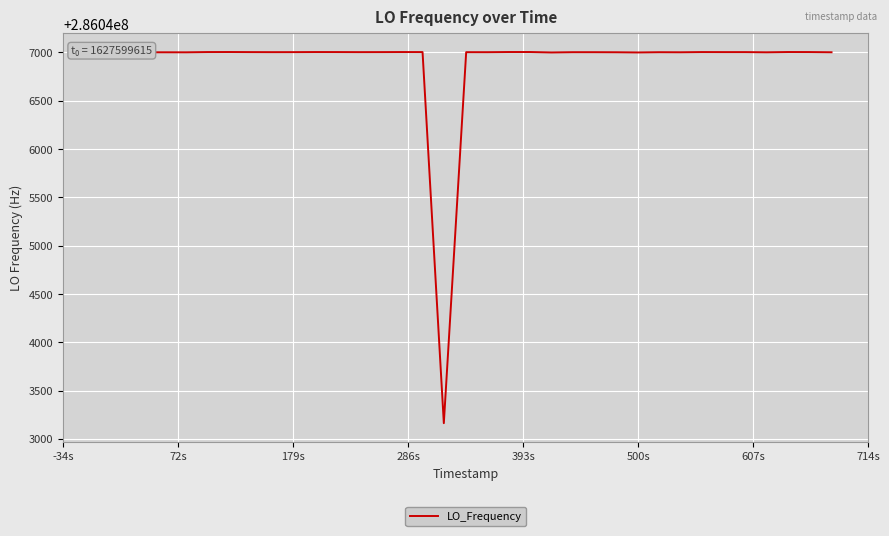

What is the sum of all values?

10011641206.1